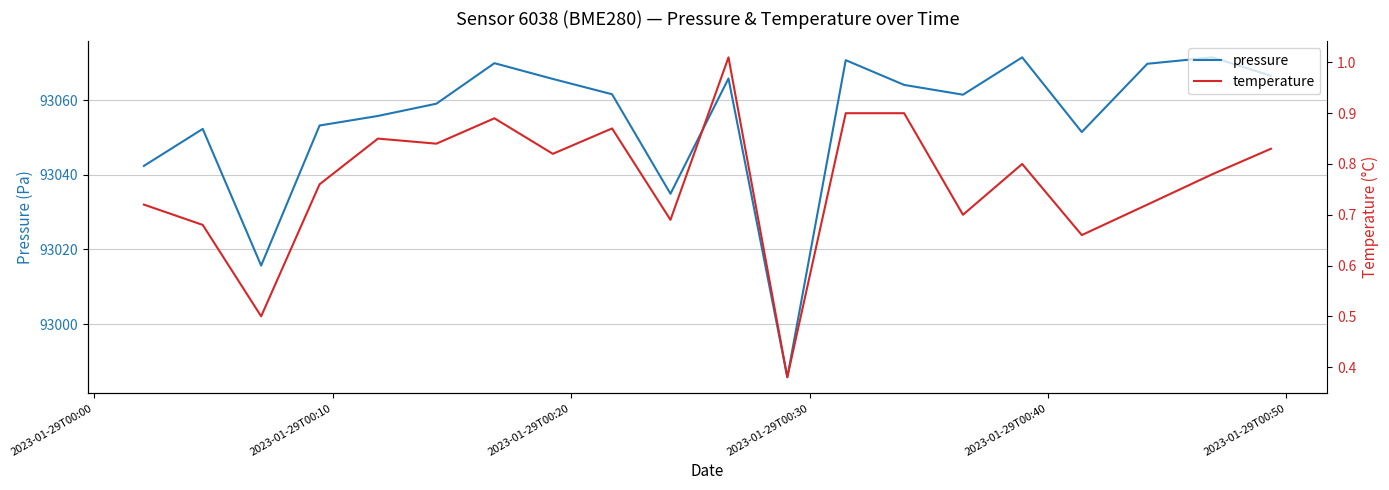

What is the minimum value for pressure?

92985.8